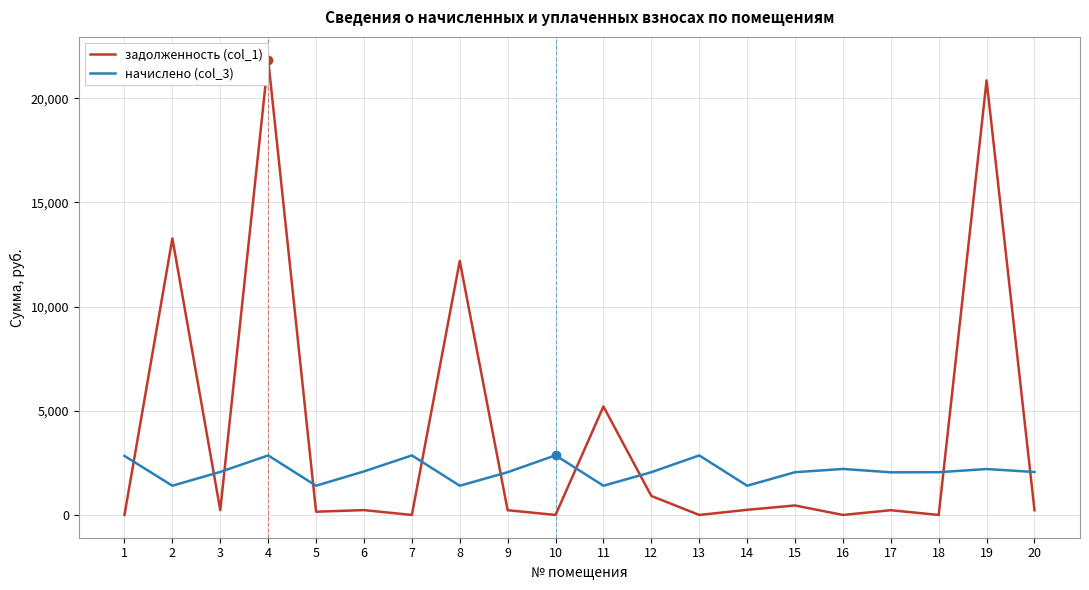

Which series has the widest spread of values?

задолженность (col_1)